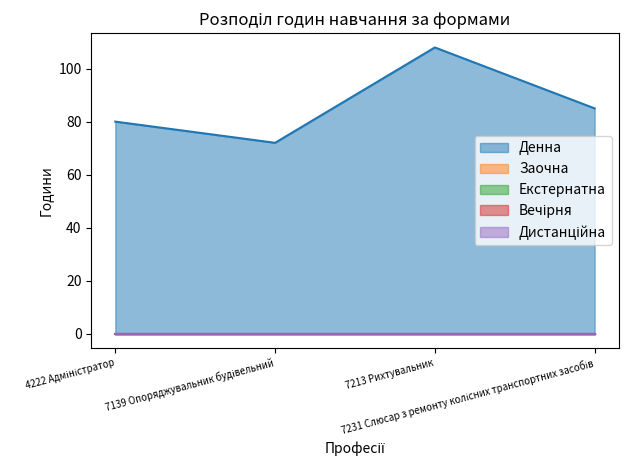

At which label does Вечірня reach its peak?

4222 Адміністратор